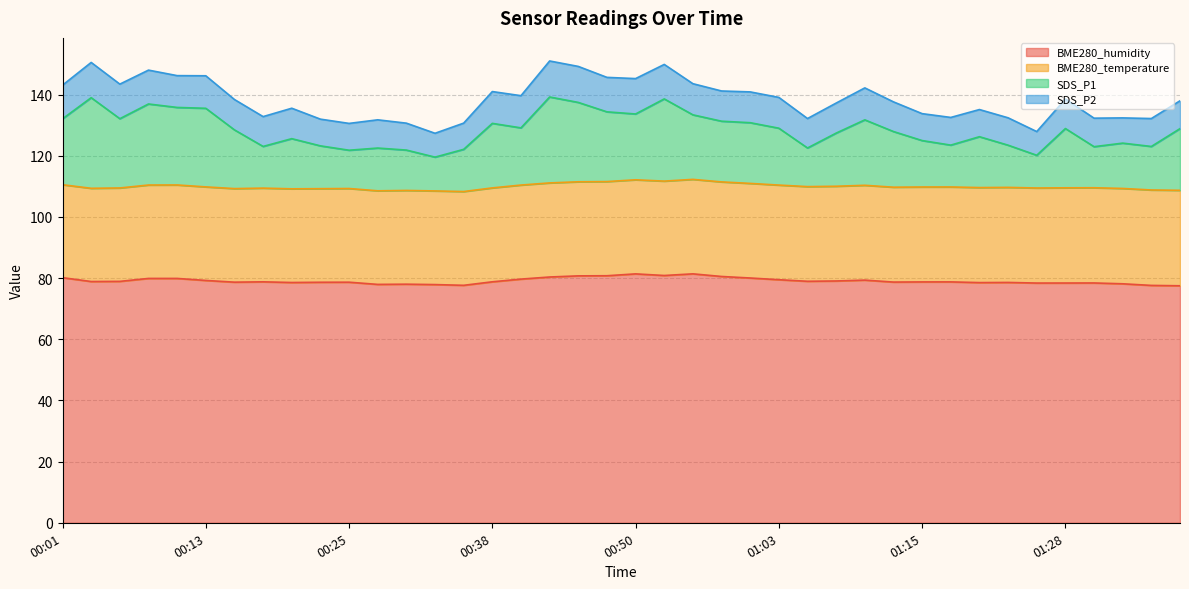

Which label corresponds to the smallest value in the chart?

01:37